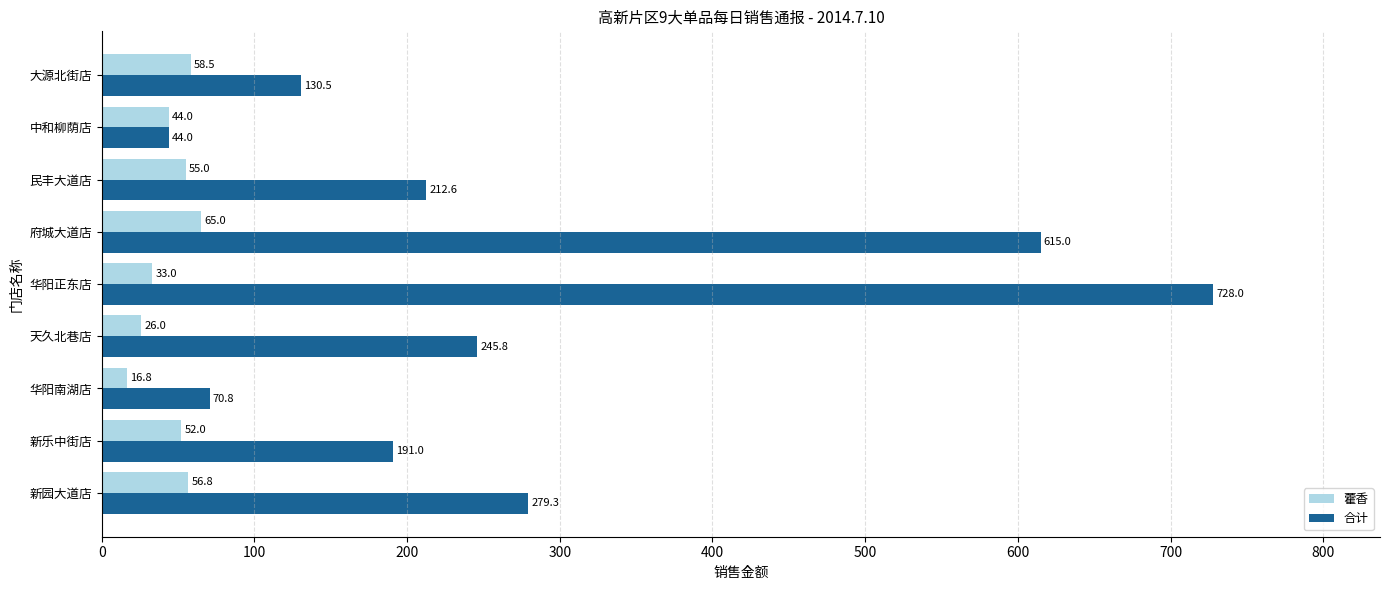

What is the difference between the highest and lowest values at 府城大道店?

550.0